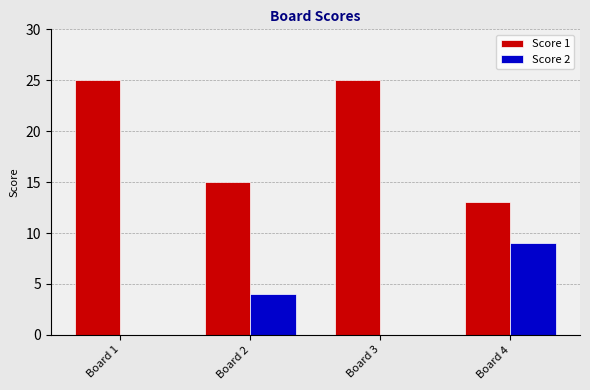

What is the total value across all series at Board 4?

22